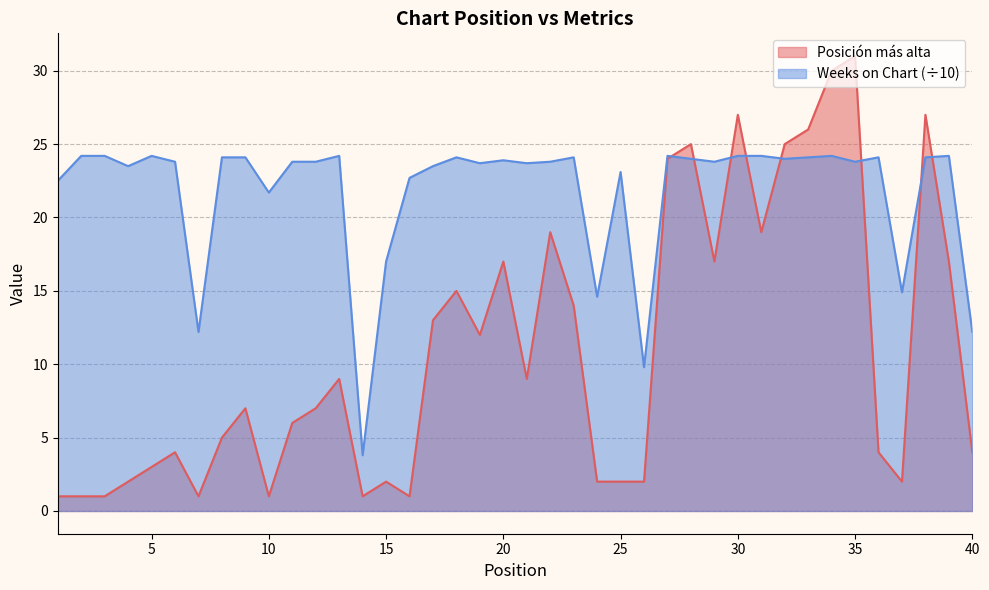

After their last crossing, which series has the higher values: Weeks on Chart or Posición más alta?

Weeks on Chart